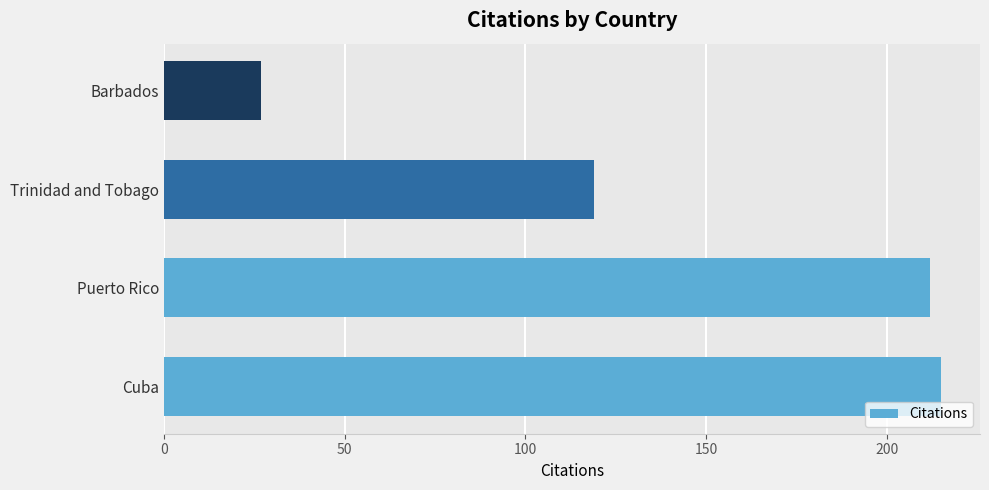

Which category has the lowest value across all series?

Barbados